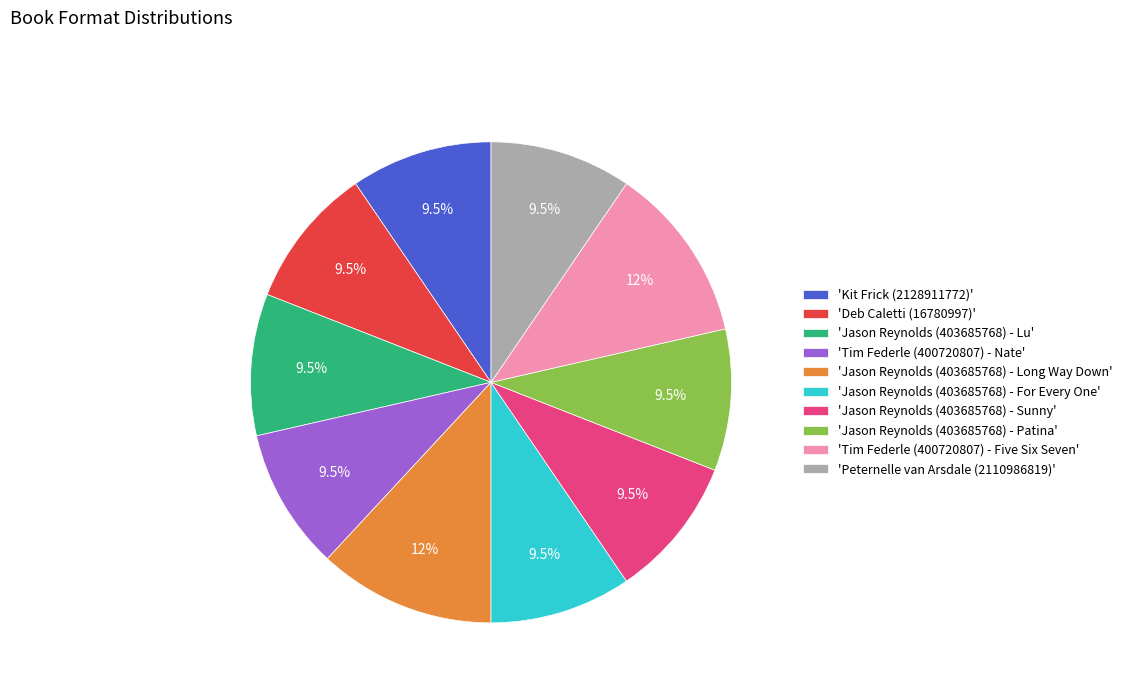

How many slices are in this pie chart?

10